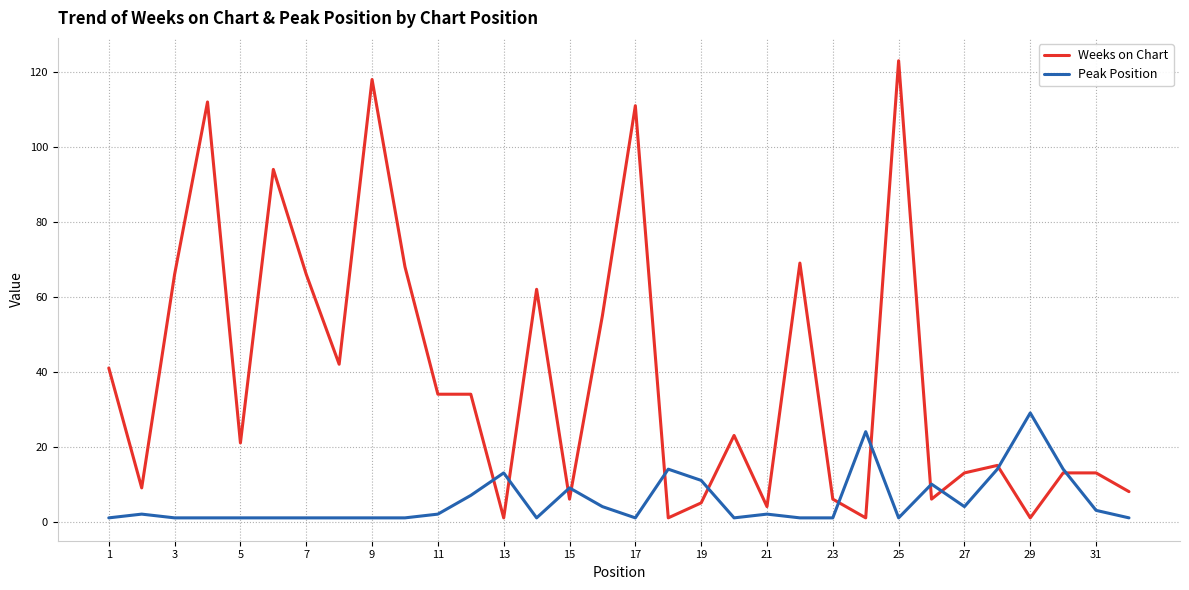

What is the highest value of the Weeks on Chart series?

123